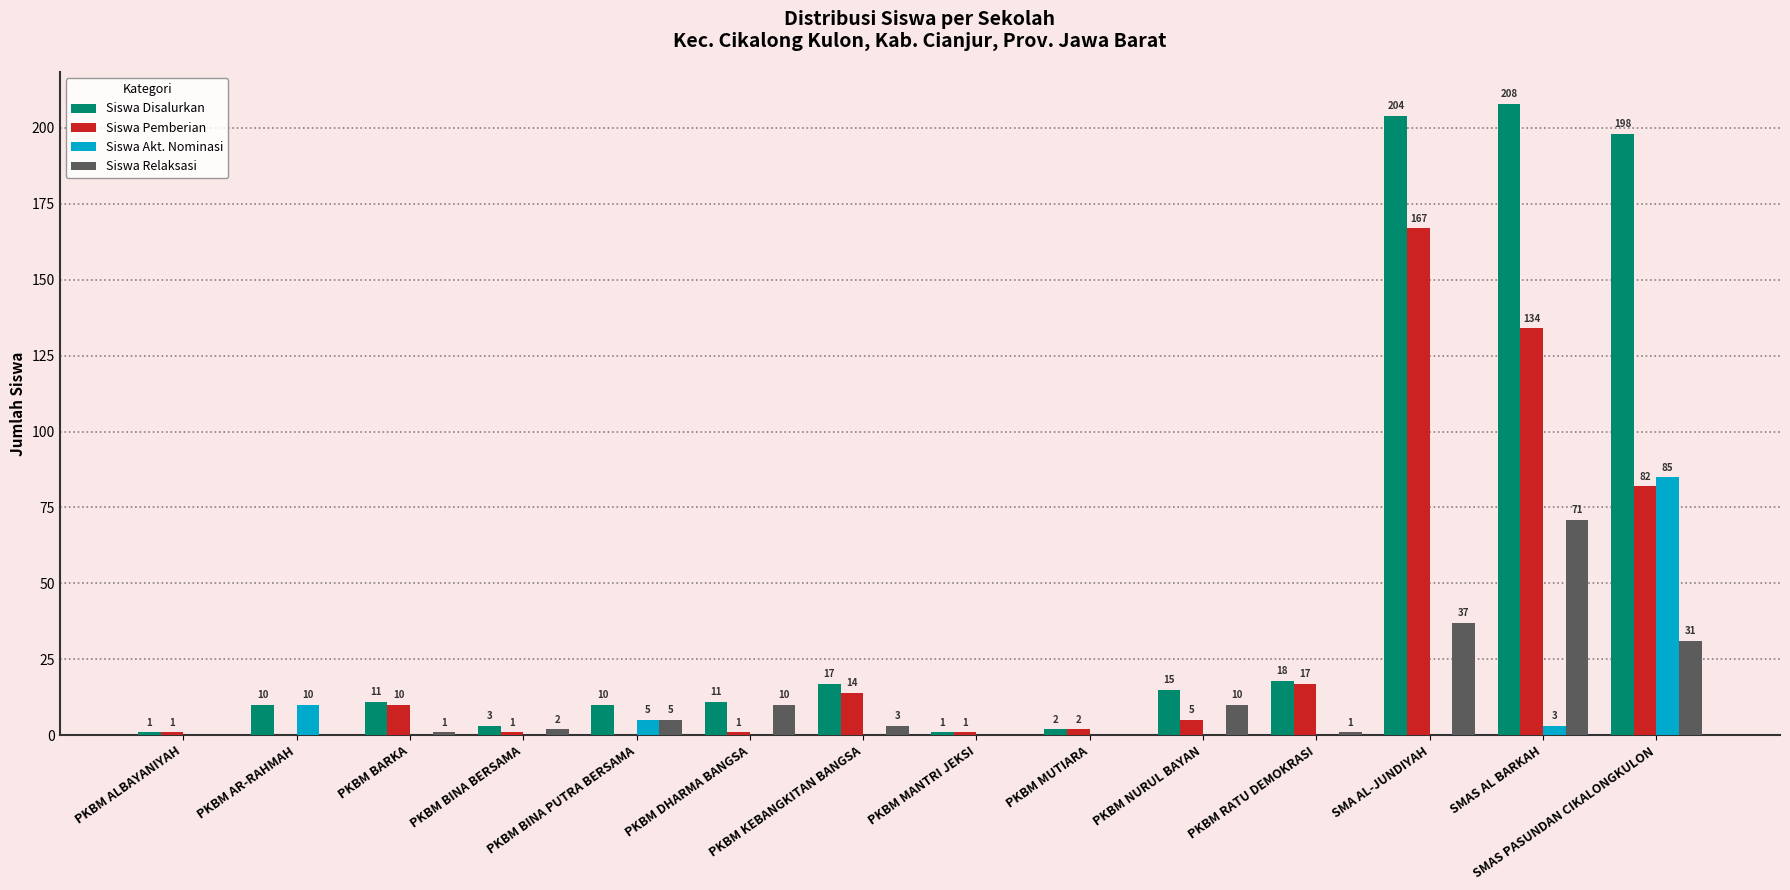

How many data points in Siswa Akt. Nominasi are above 0?

4